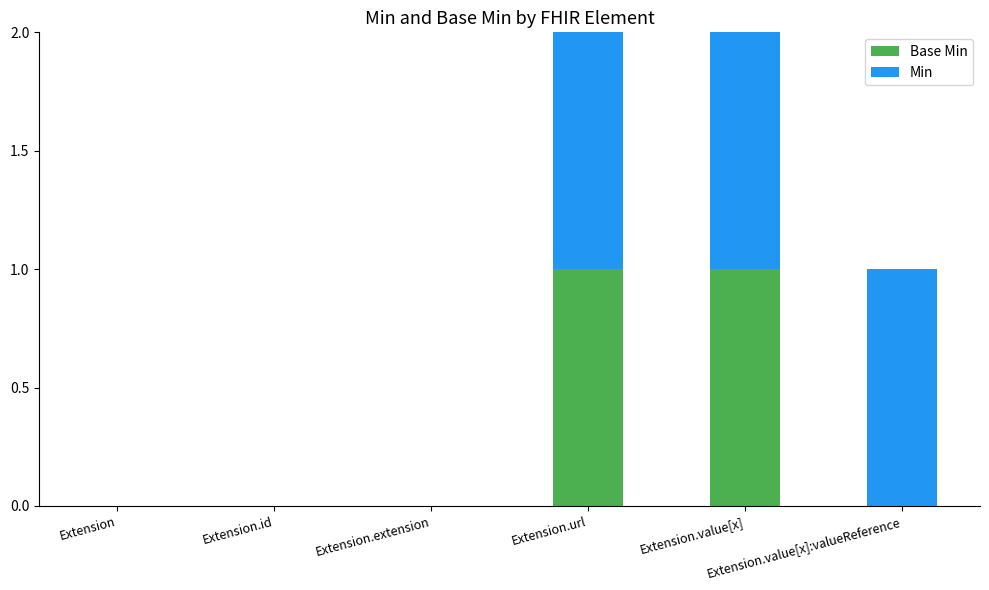

Are the bars horizontal?

No